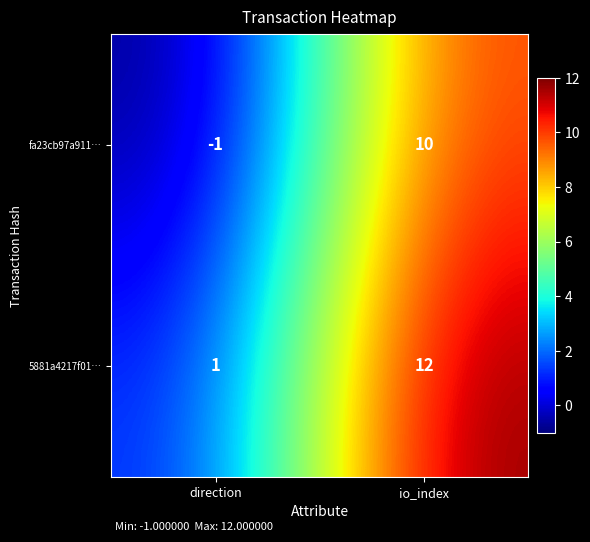

Reading left to right, extract all data points from this chart.

fa23cb97a911…: -1	10
5881a4217f01…: 1	12